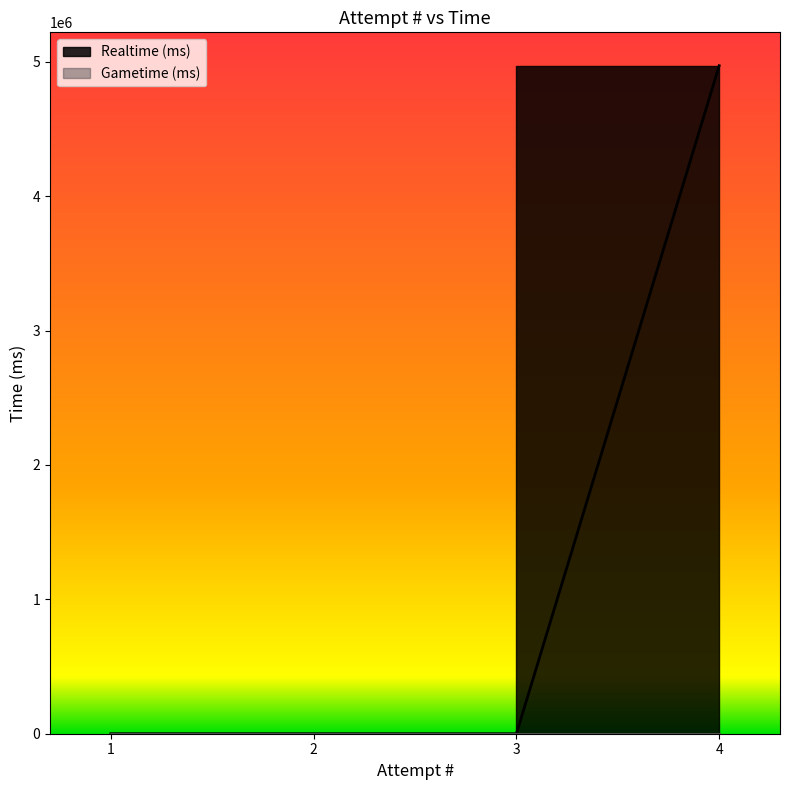

List the labels in order of value, smallest first.

1, 2, 3, 4